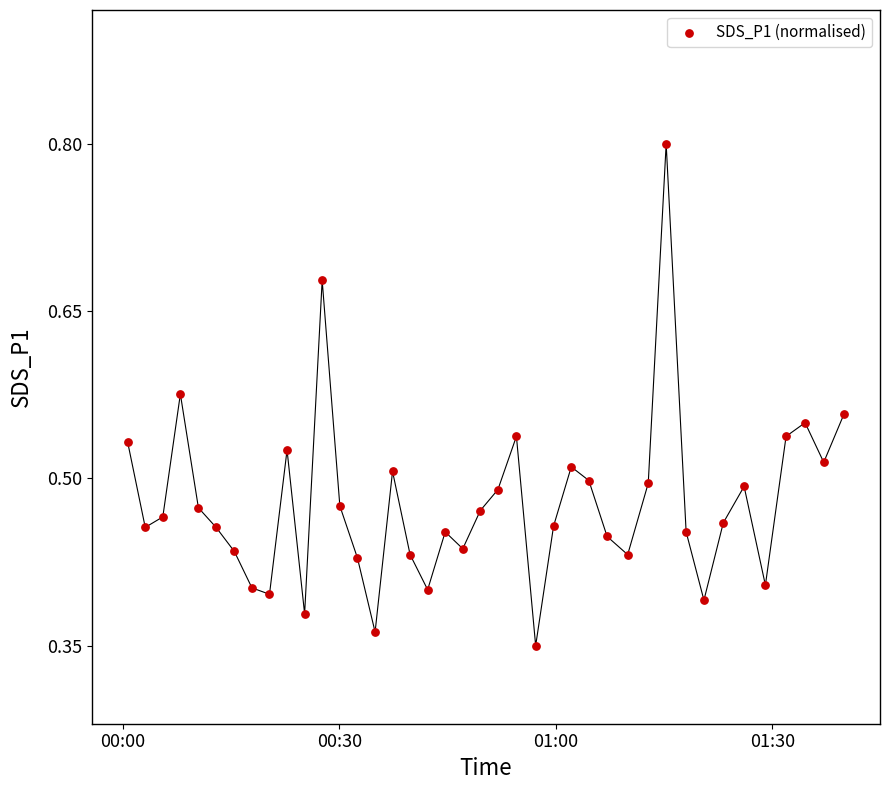

How many data points are displayed?

40